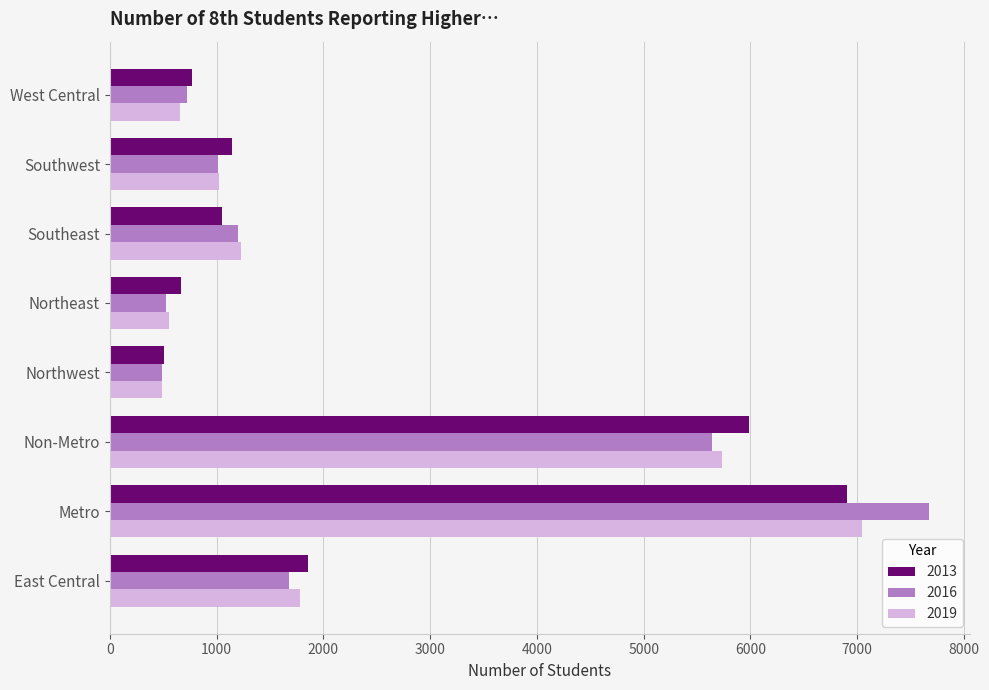

At which label is 2016 closest to 4082?

Non-Metro